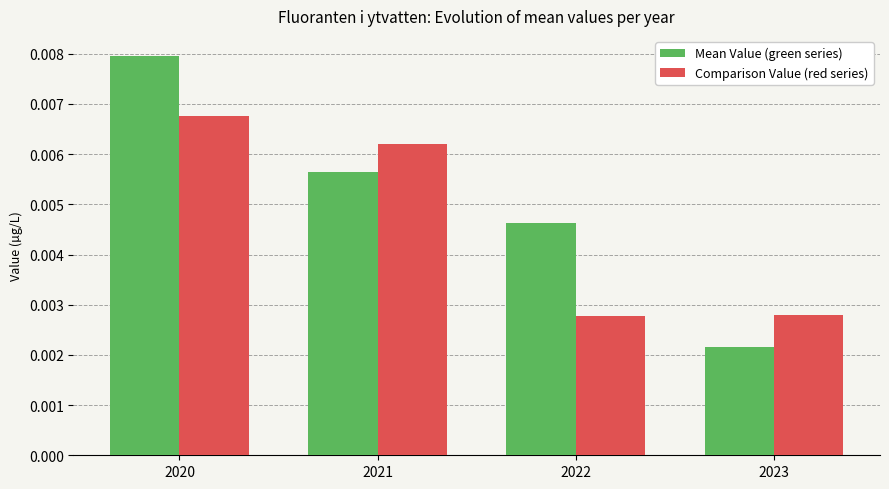

Rank the series by their average value, from highest to lowest.

Mean Value (green series), Comparison Value (red series)